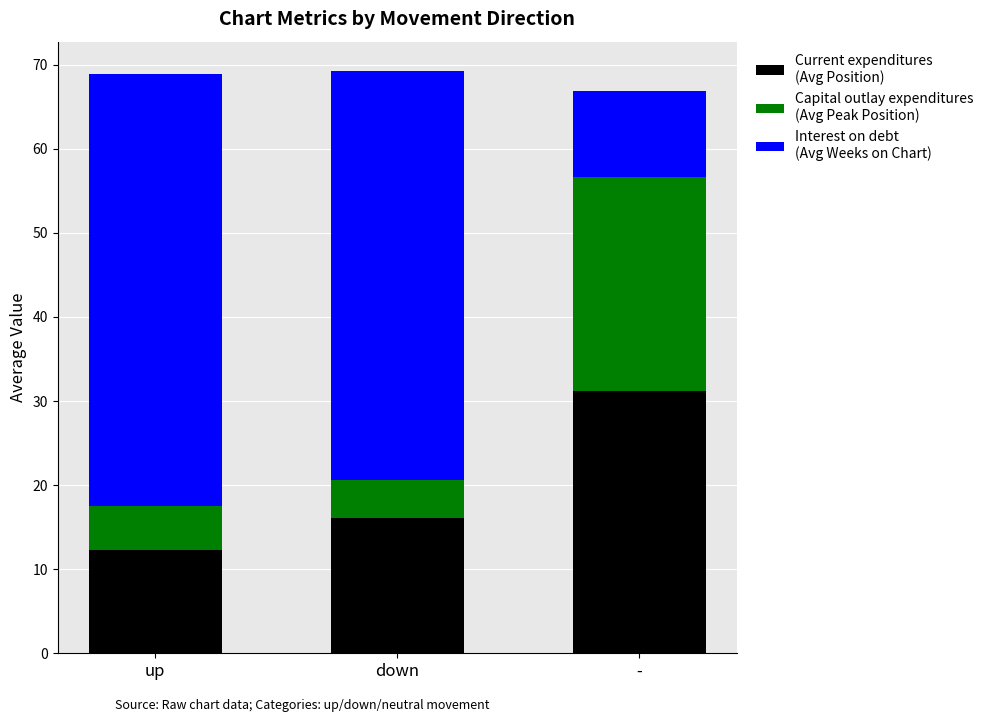

Reading left to right, transcribe the values for Current expenditures (Avg Position).

up=12.2	down=16.1	-=31.2